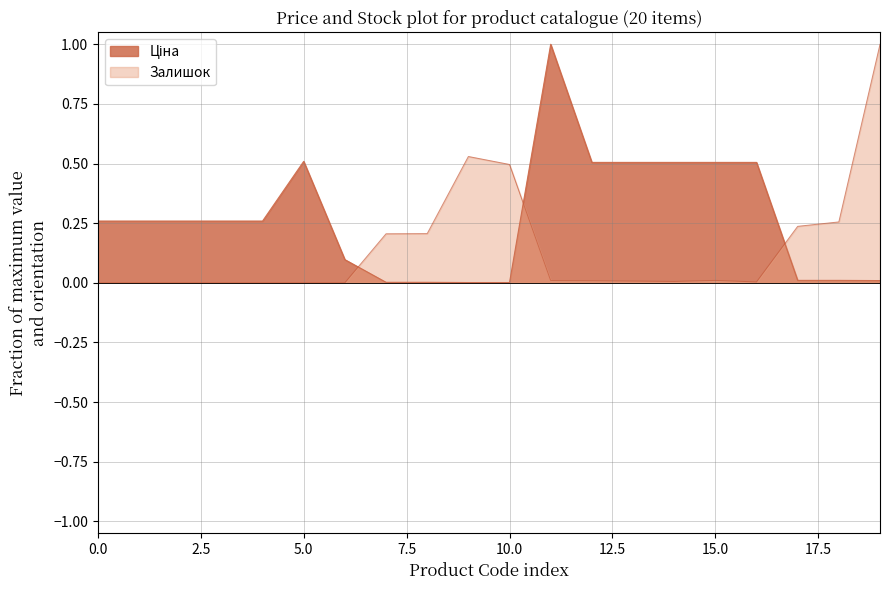

What is the difference between the maximum and minimum values in the Залишок series?

1.0